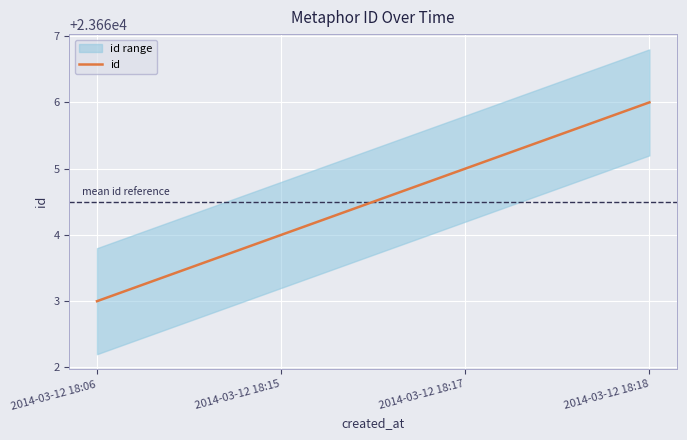

What is the sum of the values at 2014-03-12 18:06 and 2014-03-12 18:15?

47327